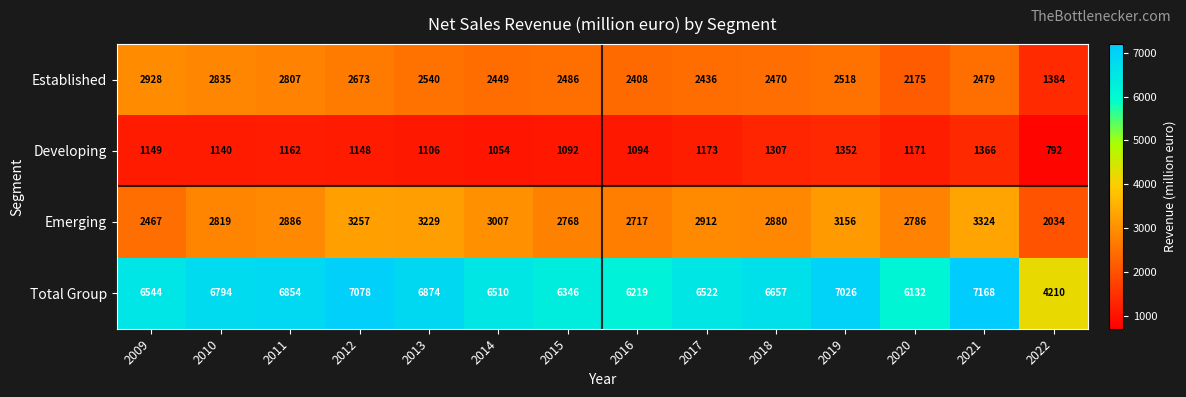

Is the value of Total Group at 2010 greater than the value of Developing at 2017?

Yes